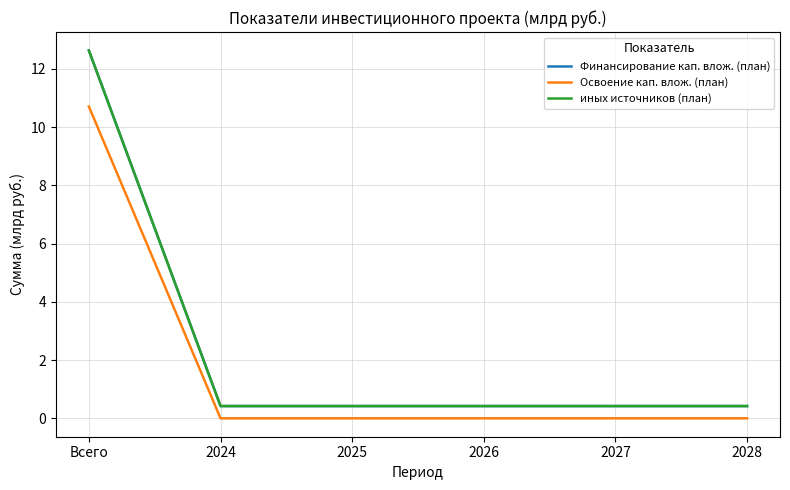

What is the value of the иных источников (план) point at the 3rd from the left?

0.4